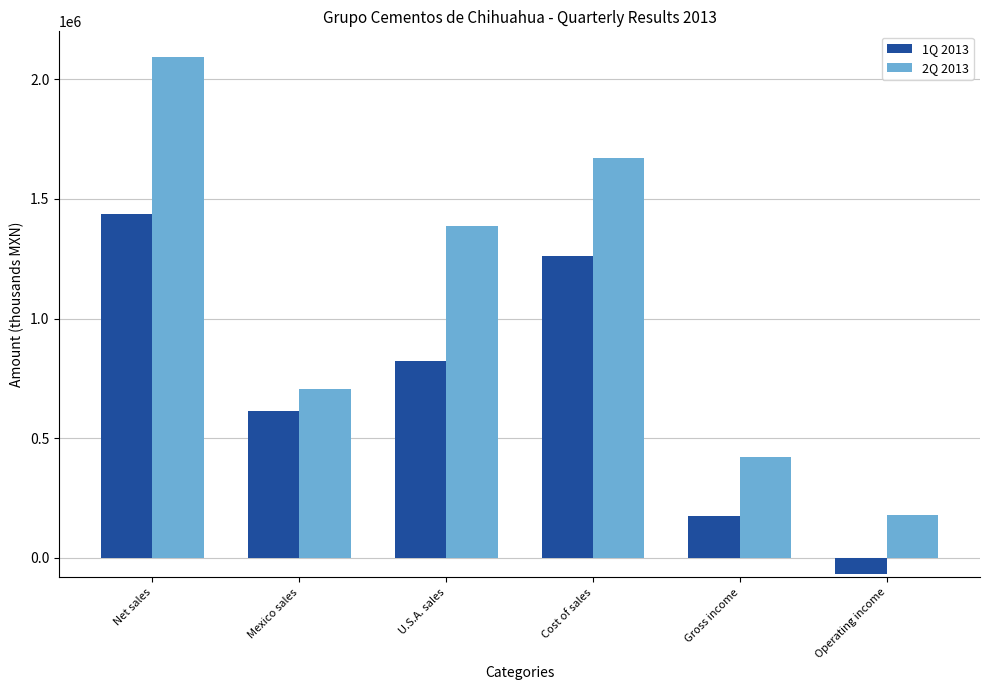

How many bars are there in each group?

2